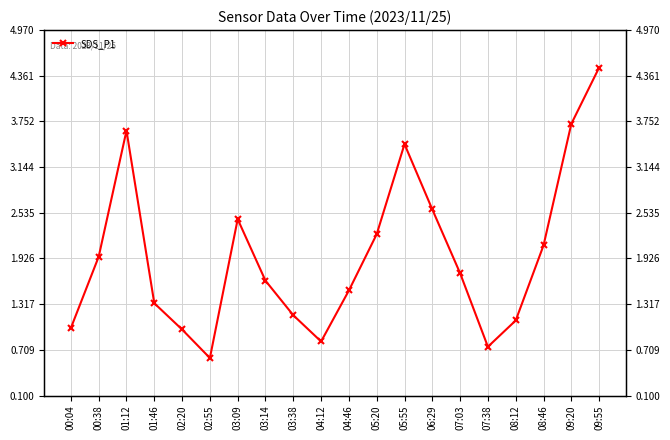

Which label corresponds to the smallest value in the chart?

02:55